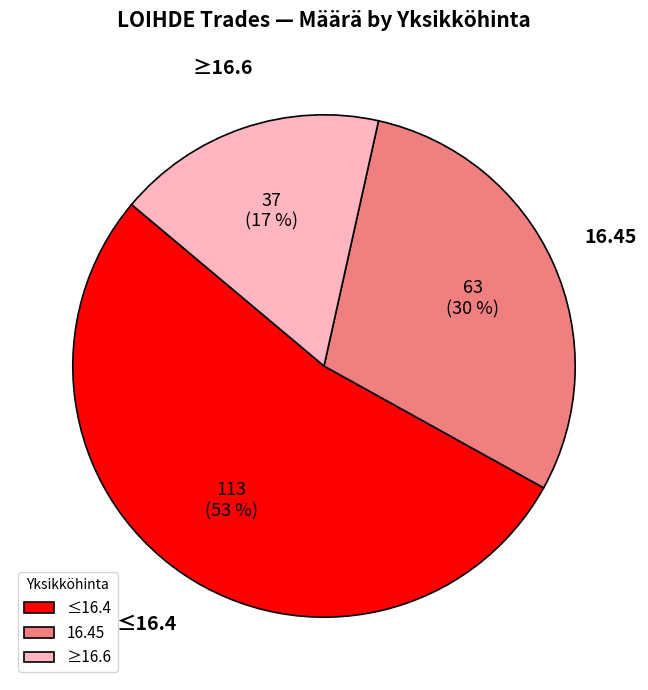

Which slice is the smallest?

≥16.6